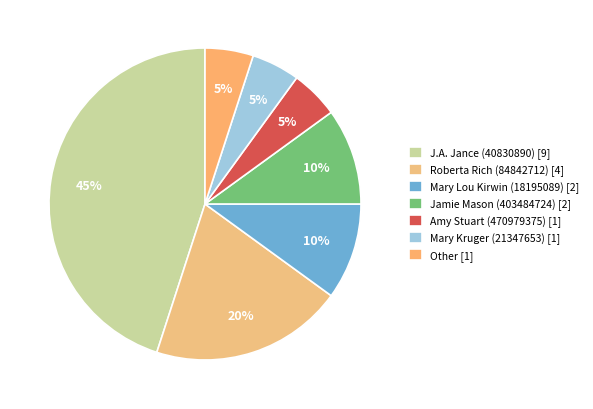

Is Other the majority of the pie?

No